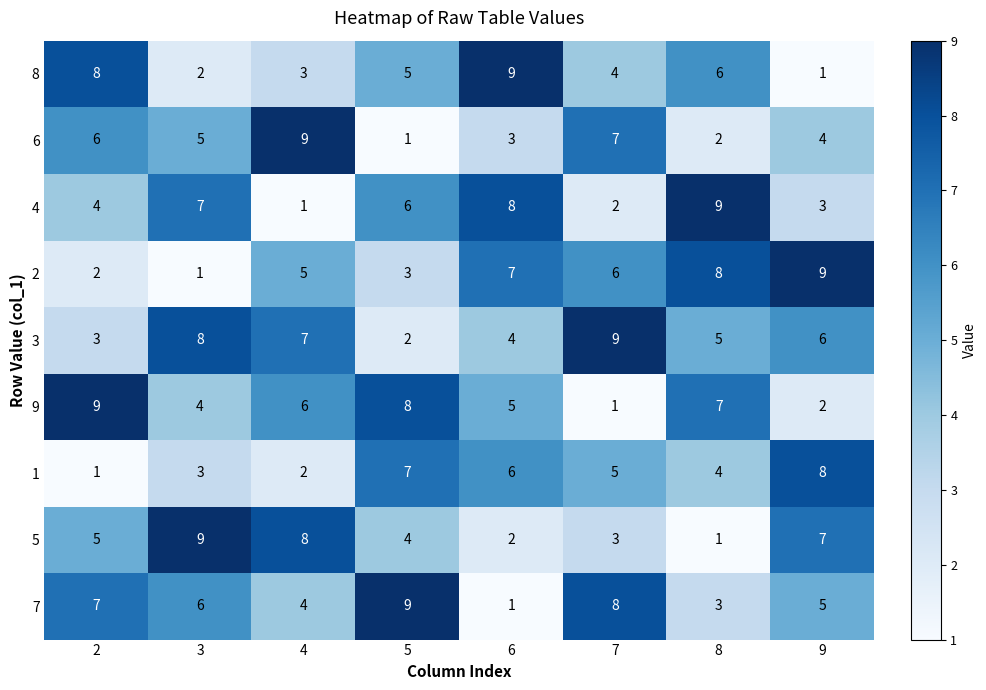

Rank the series at 2 from lowest to highest value.

1, 2, 3, 4, 5, 6, 7, 8, 9